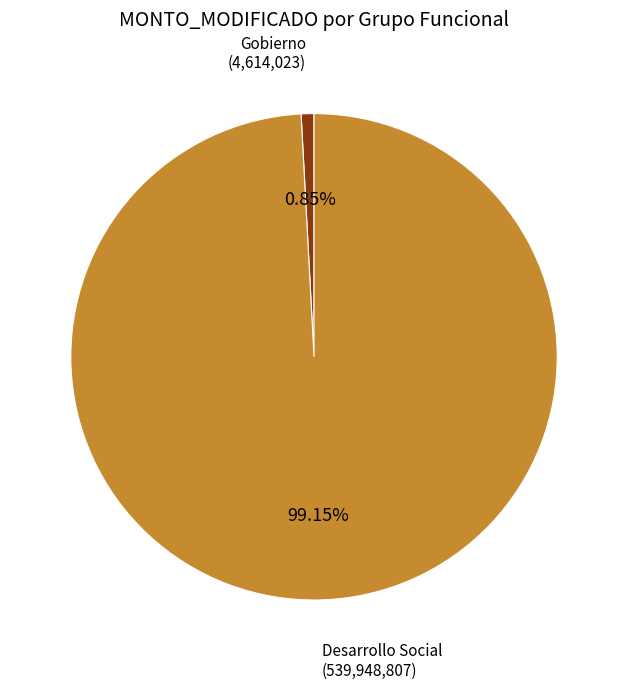

Is there any slice that represents more than half of the pie?

Yes